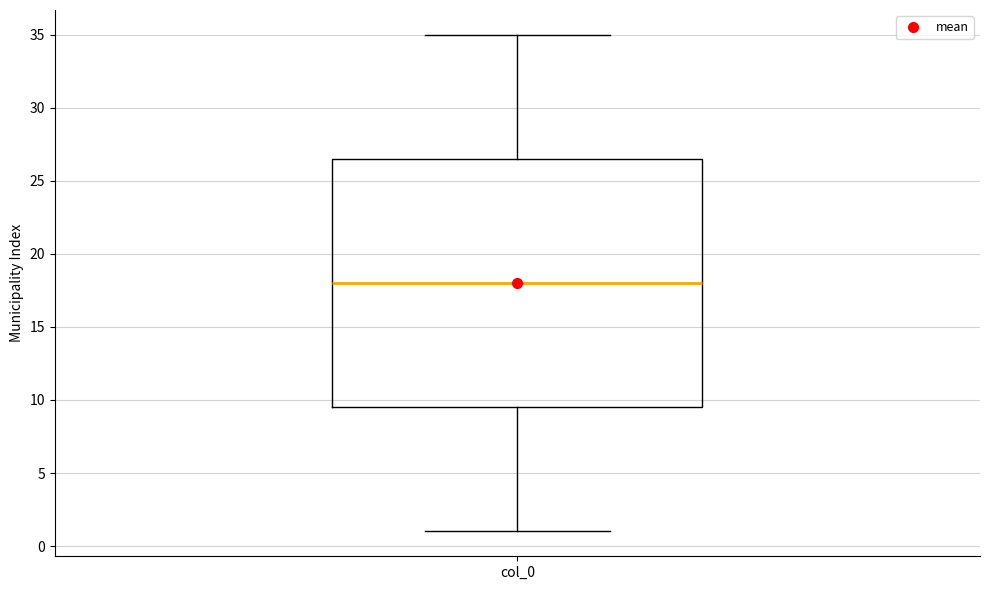

Where does the upper whisker of the box for col_0 end on the y-axis? The values are not printed on the chart, so give them approximately, as read against the axis.

35.0